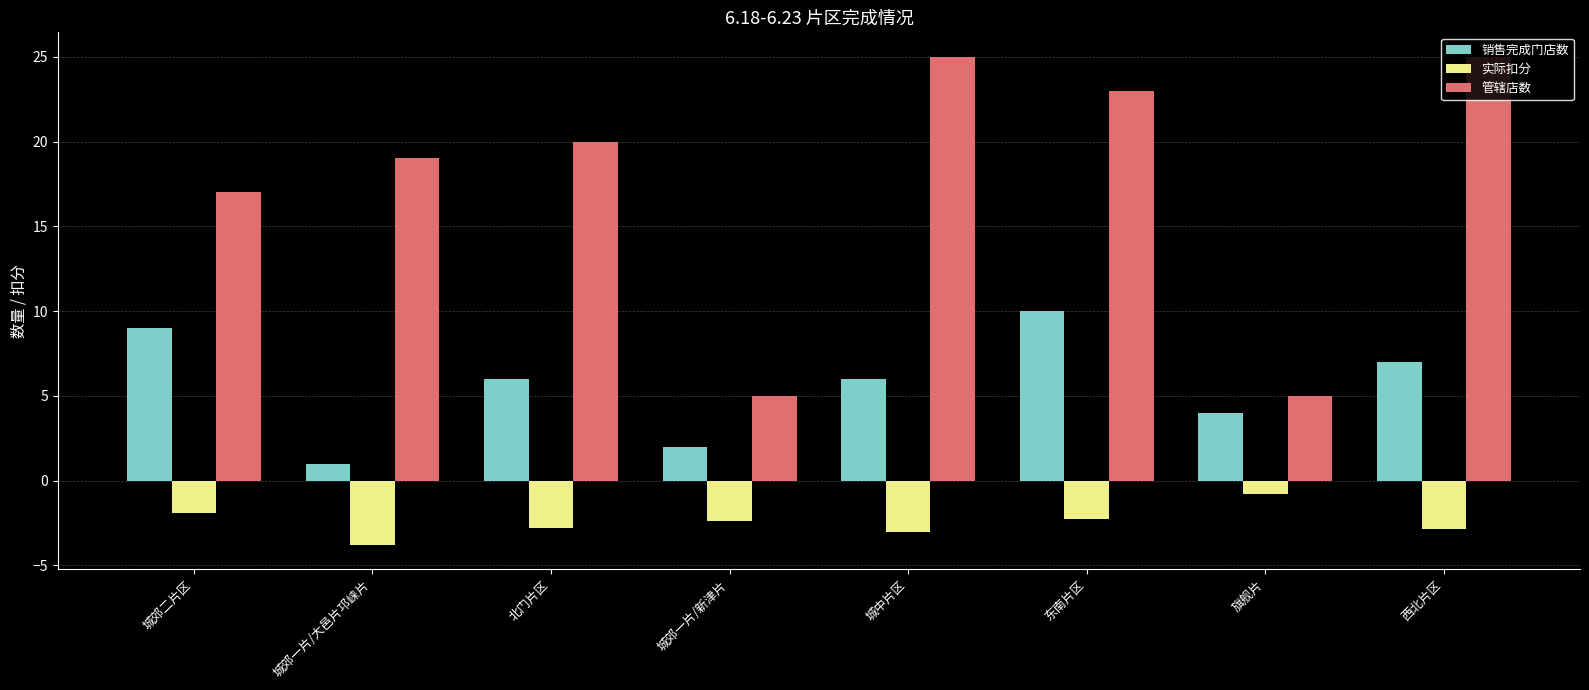

What is the total value across all series at 西北片区?

29.1